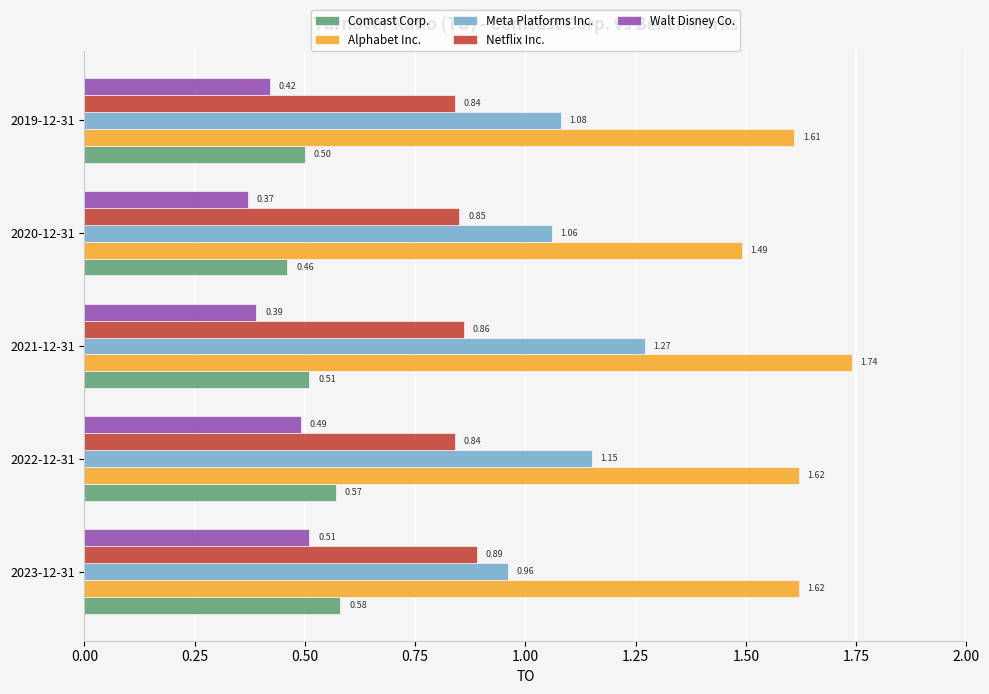

How many series are shown in this chart?

5